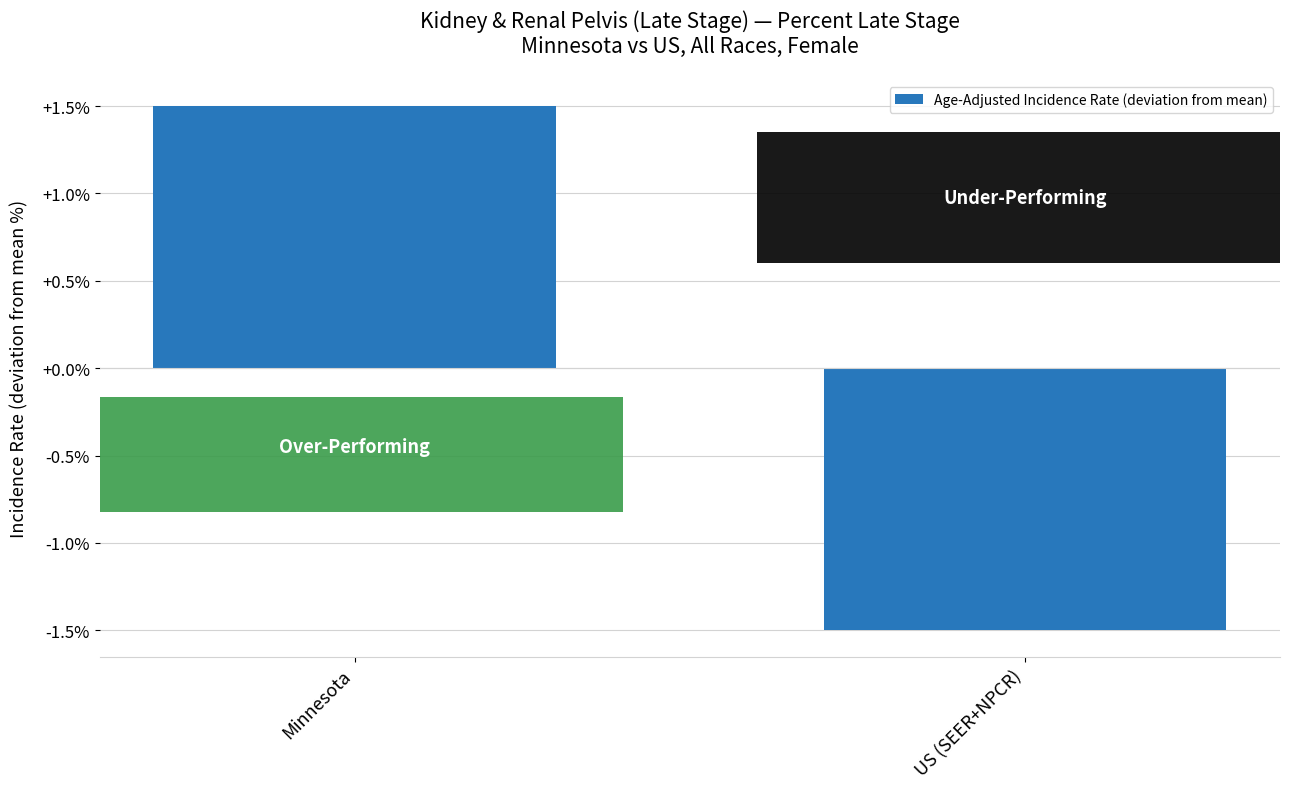

How many data points are less than 1?

1